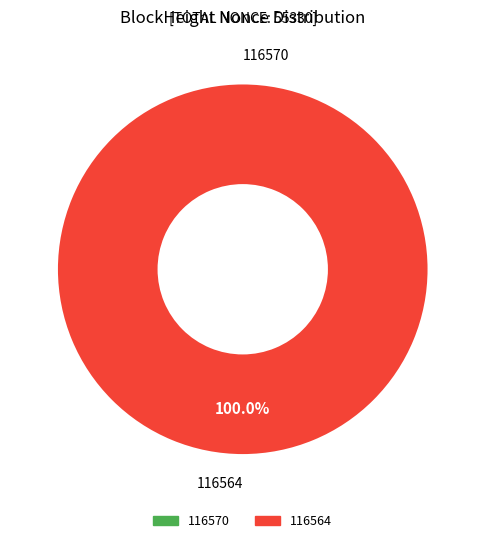

To the nearest percent, what is the difference between the largest and smallest slice percentages?

100%